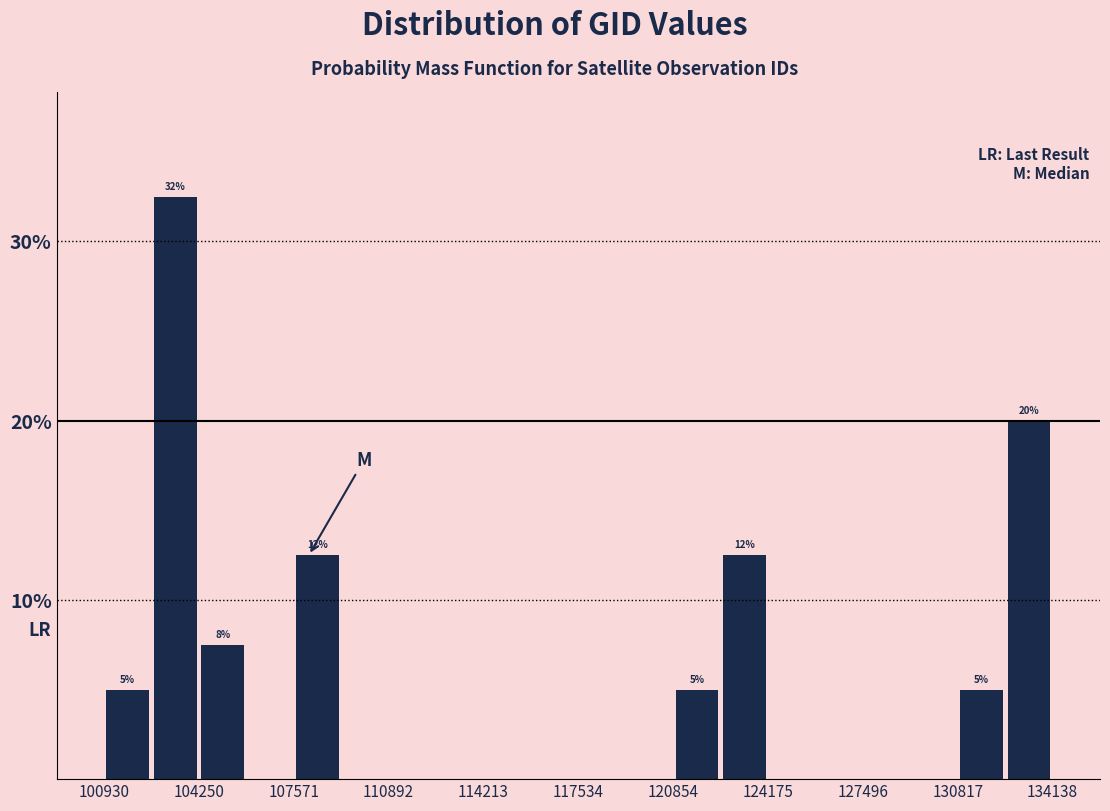

Around what value on the x-axis is the tallest bar? Give the approximate position of its centre, as read against the axis.

103500